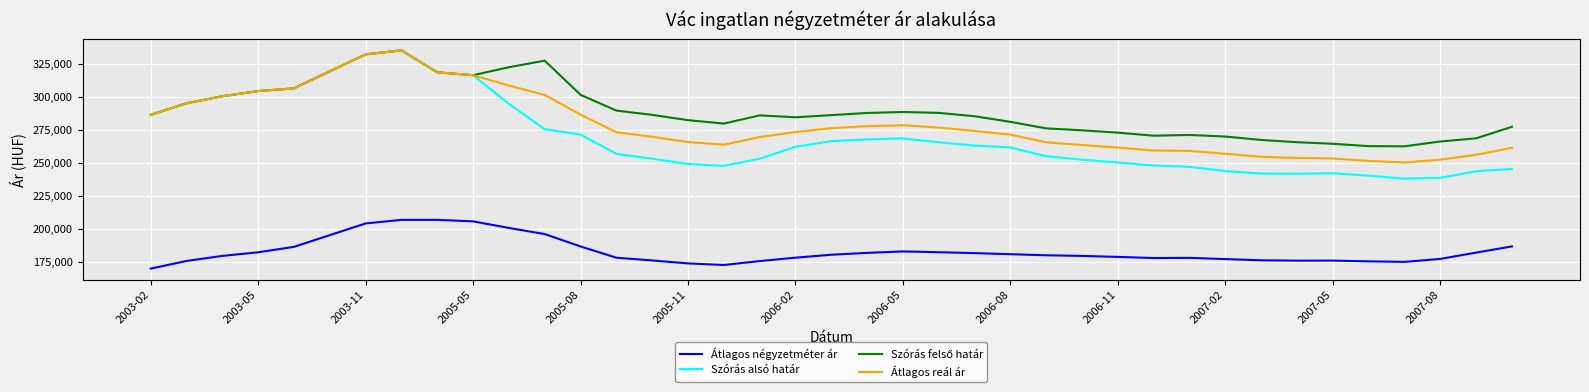

Which series has the largest range (max minus min)?

Szórás alsó határ